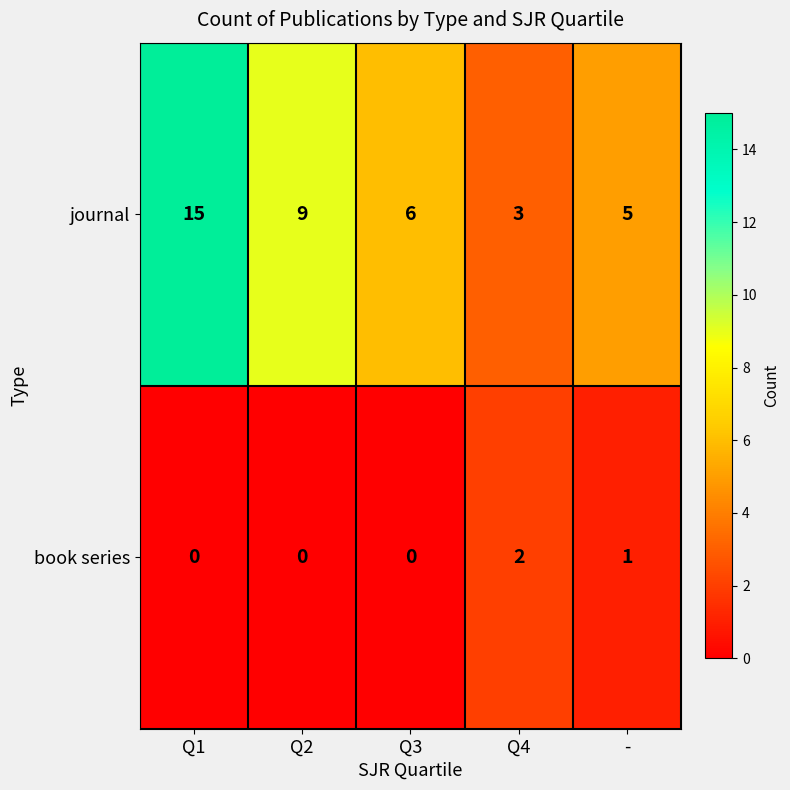

Which series has the widest spread of values?

journal